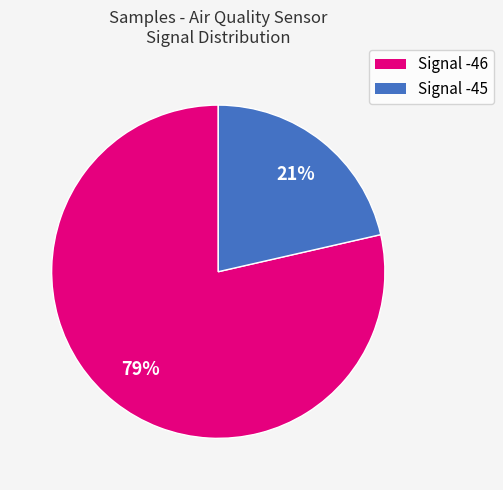

Does any single category account for the majority?

Yes